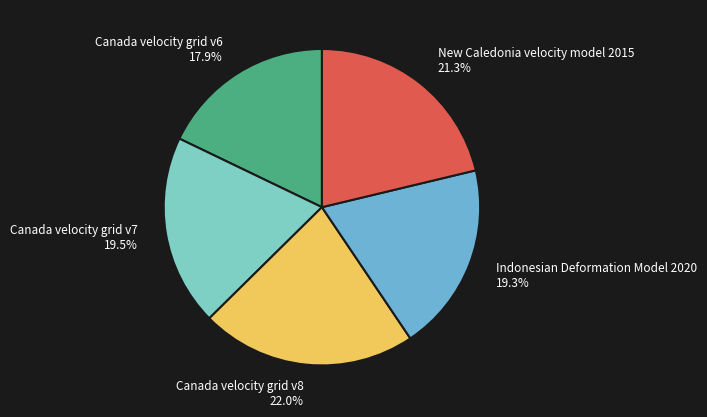

To the nearest percent, what is the combined percentage of Canada velocity grid v8 and Canada velocity grid v6?

40%